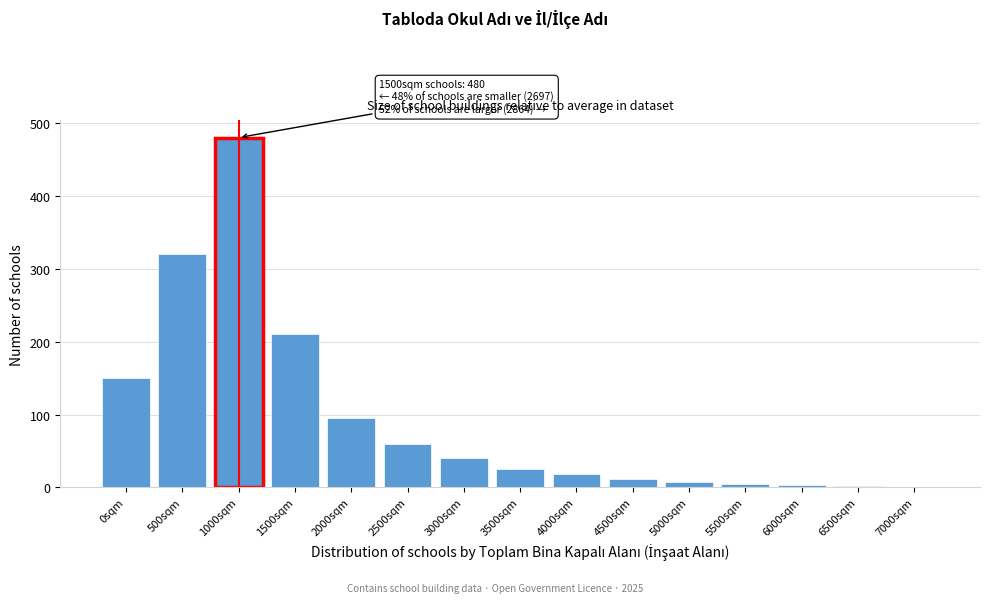

What is the maximum value shown in the chart?

480